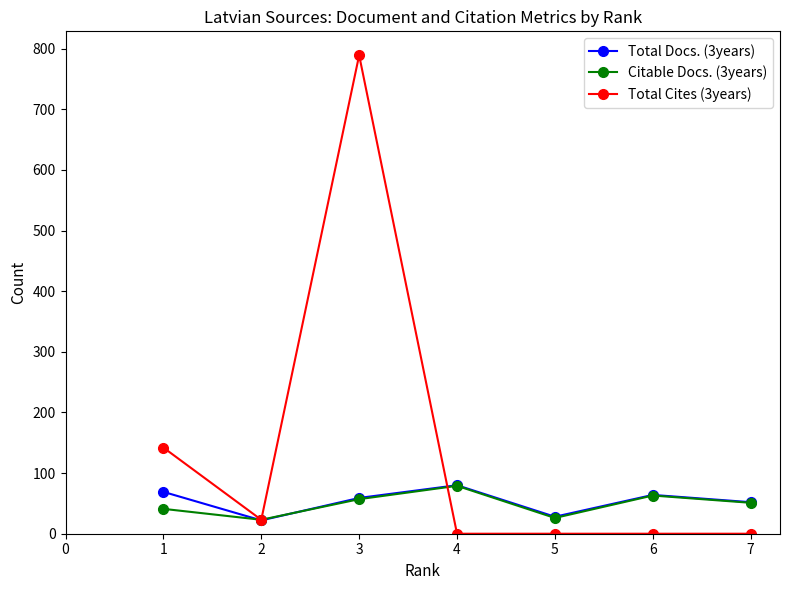

Rank the series at 1 from highest to lowest value.

Total Cites (3years), Total Docs. (3years), Citable Docs. (3years)